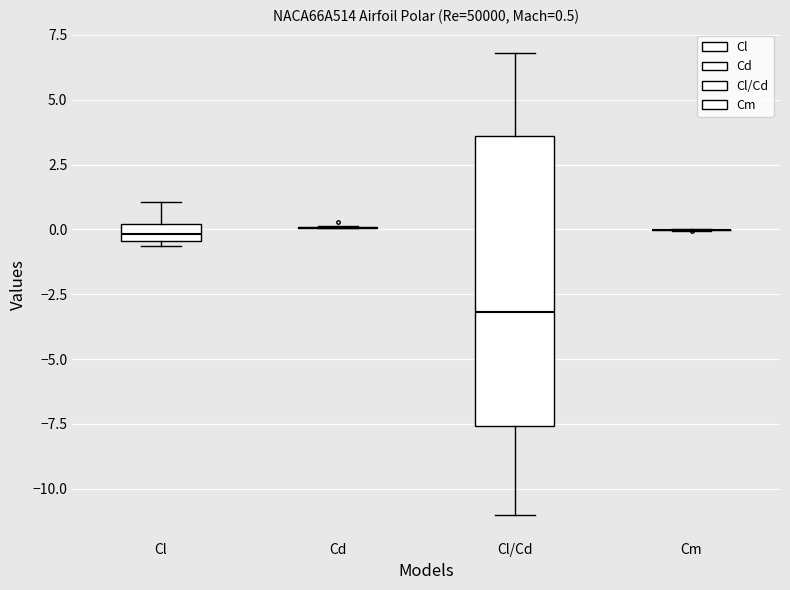

Which box is the tallest, from its lower edge to its upper edge?

Cl/Cd